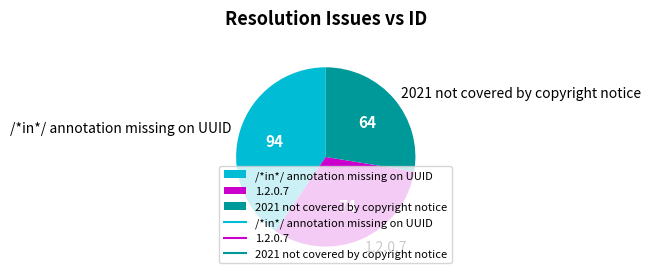

How many slices are in this pie chart?

3